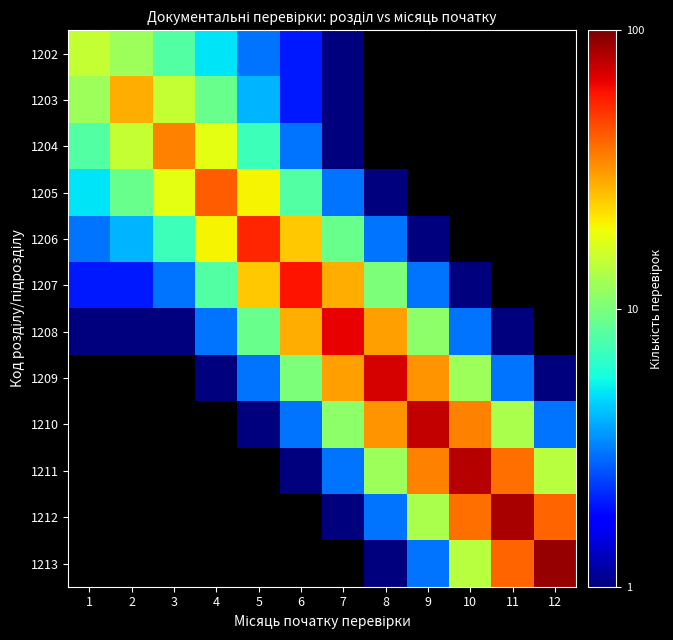

Which label corresponds to the largest value in the chart?

12